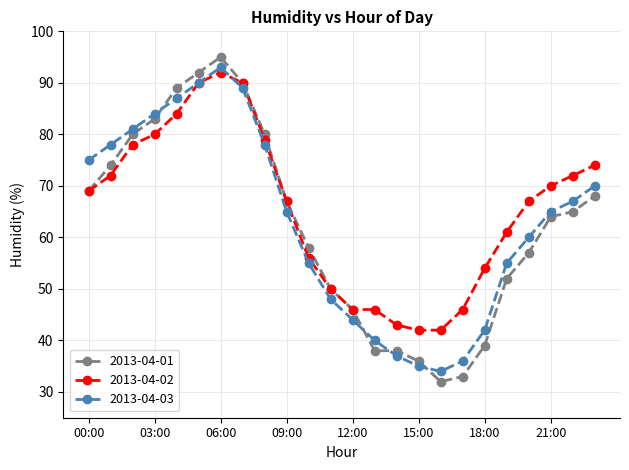

True or false: 2013-04-03 has more than 0 interior local peaks.

True